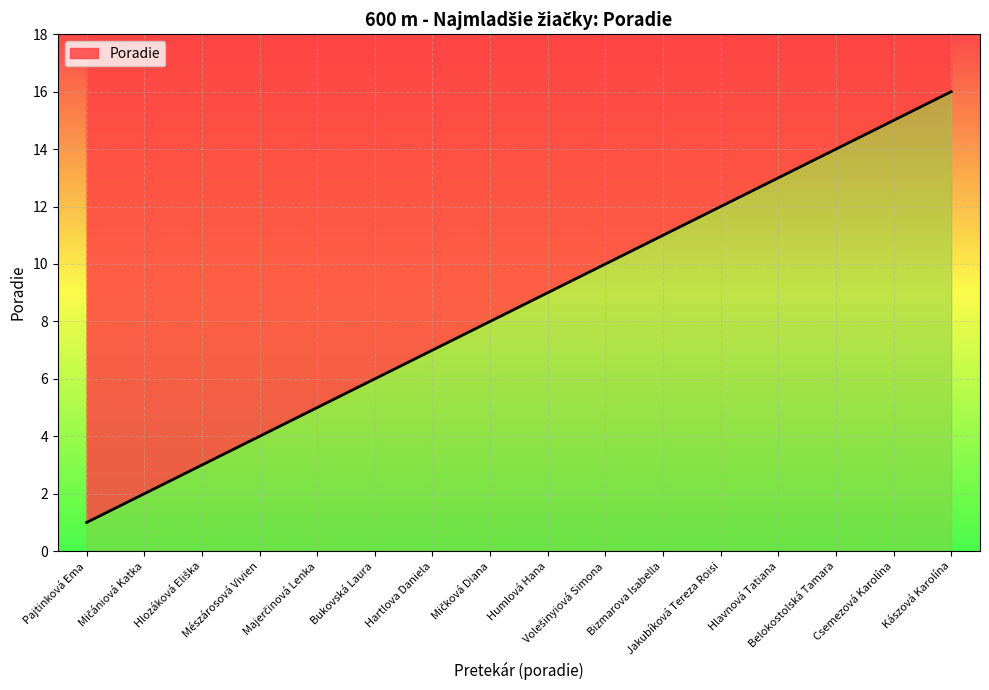

What is the smallest value displayed?

1